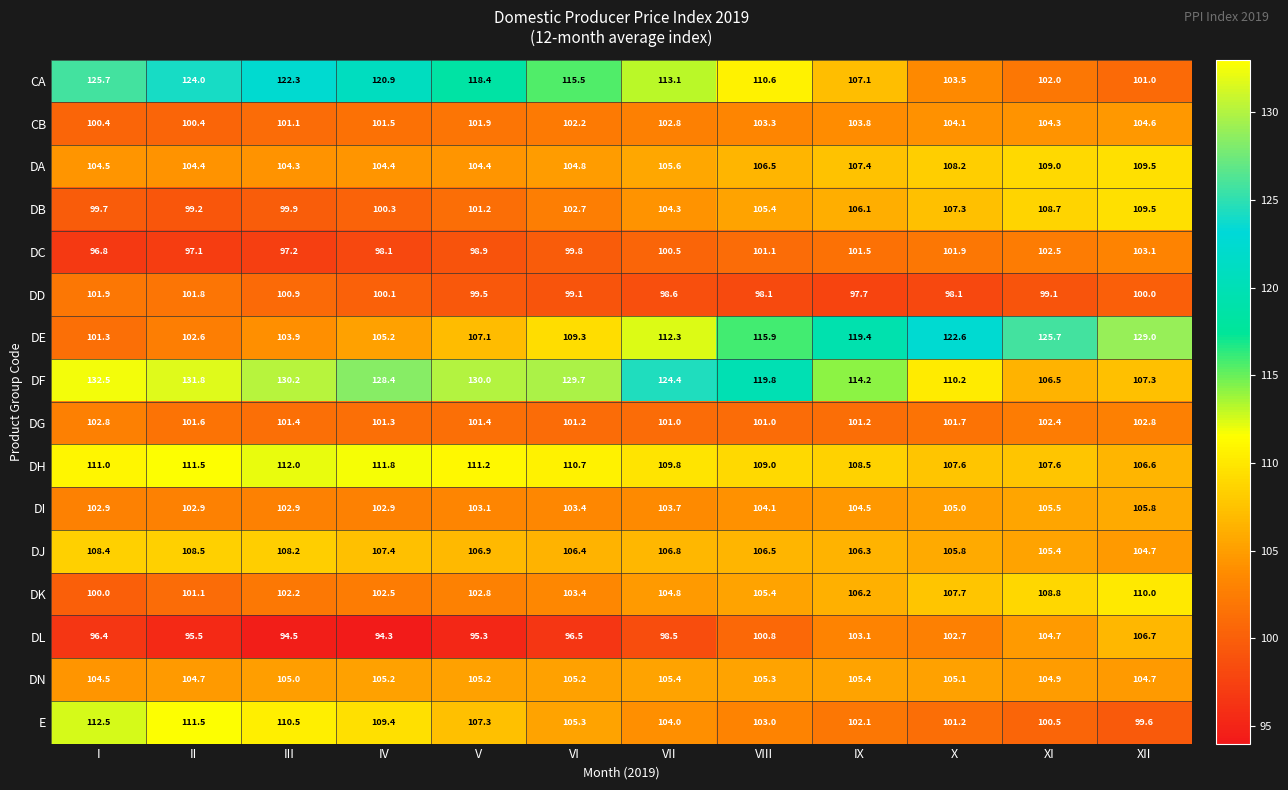

How many categories are shown in the chart?

12